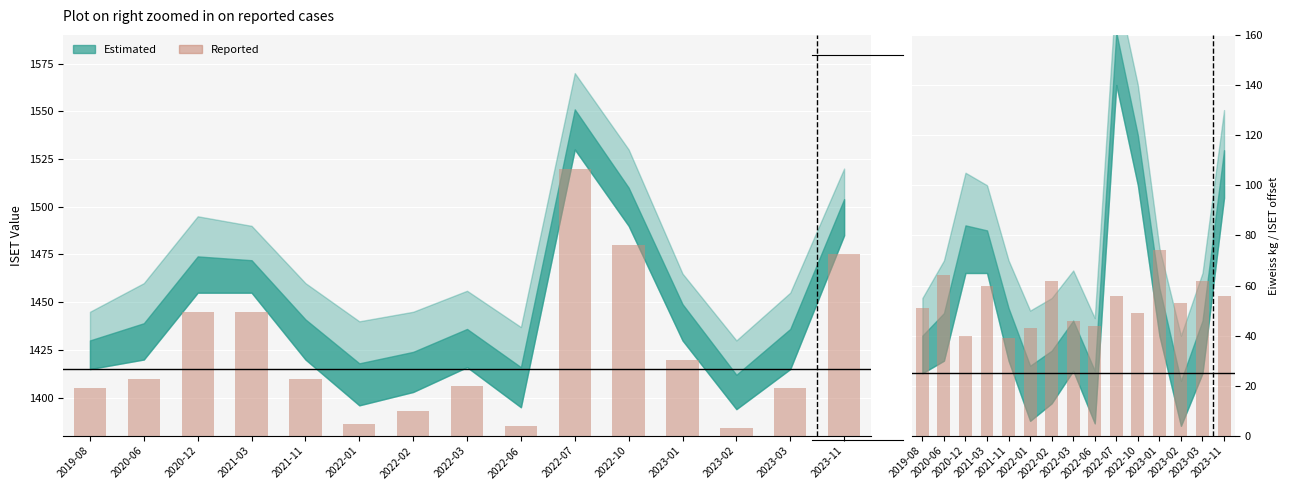

What is the label of the 15th bar from the left?

2023-11